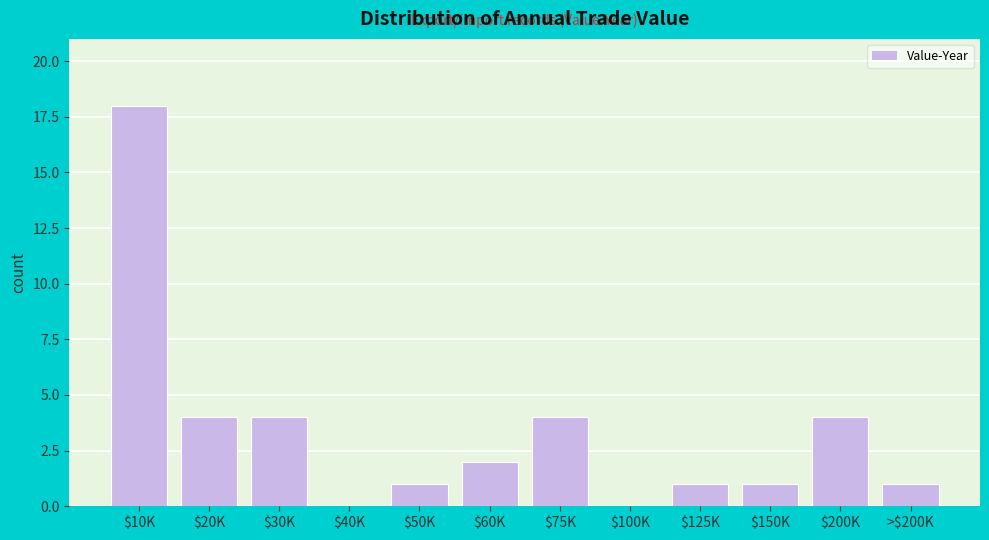

True or false: the data shows 1 at $60K.

False